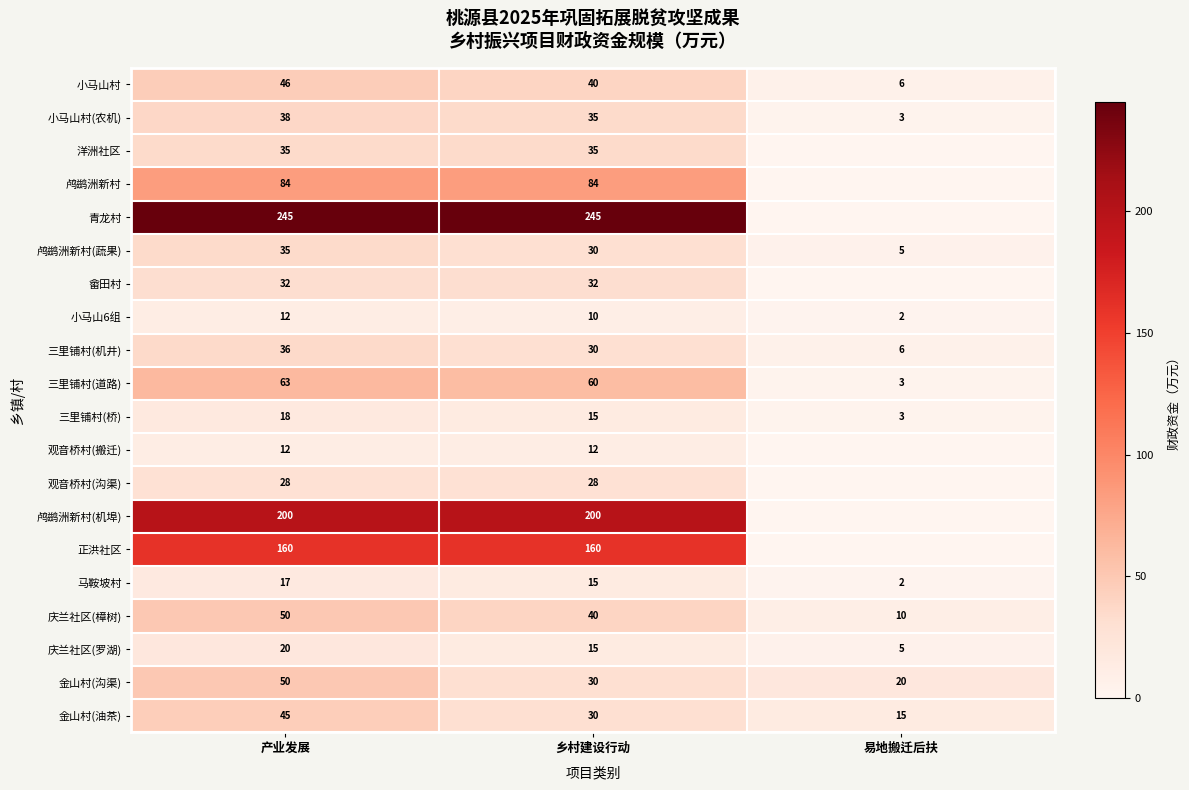

What is the difference between the maximum and minimum values in the 小马山村(农机) series?

35